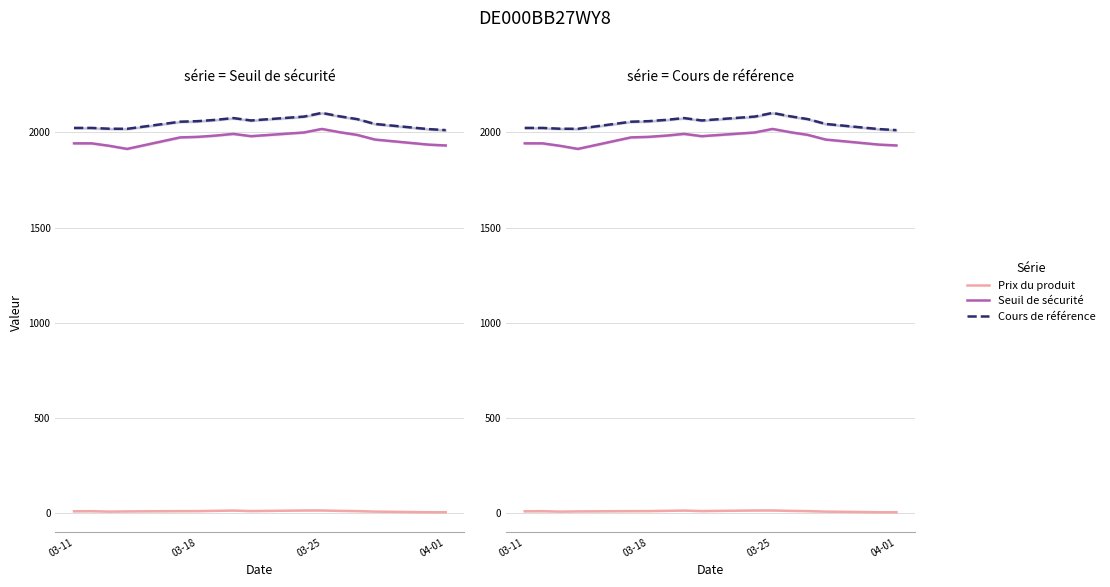

What are all the series names shown in the legend?

Prix du produit, Seuil de sécurité, Cours de référence